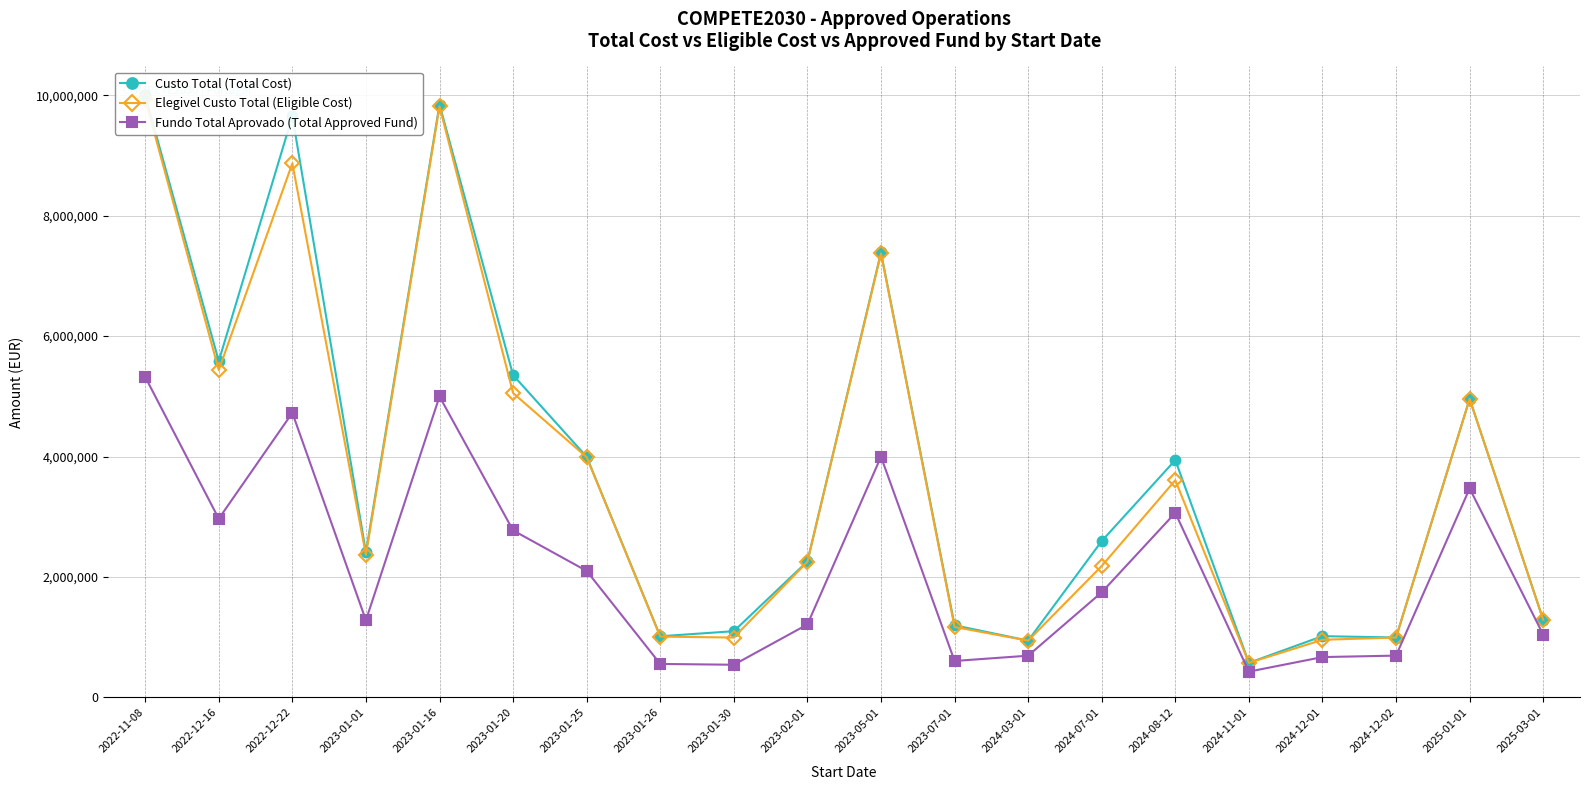

At which label is Fundo Total Aprovado (Total Approved Fund) closest to 2875699?

2022-12-16